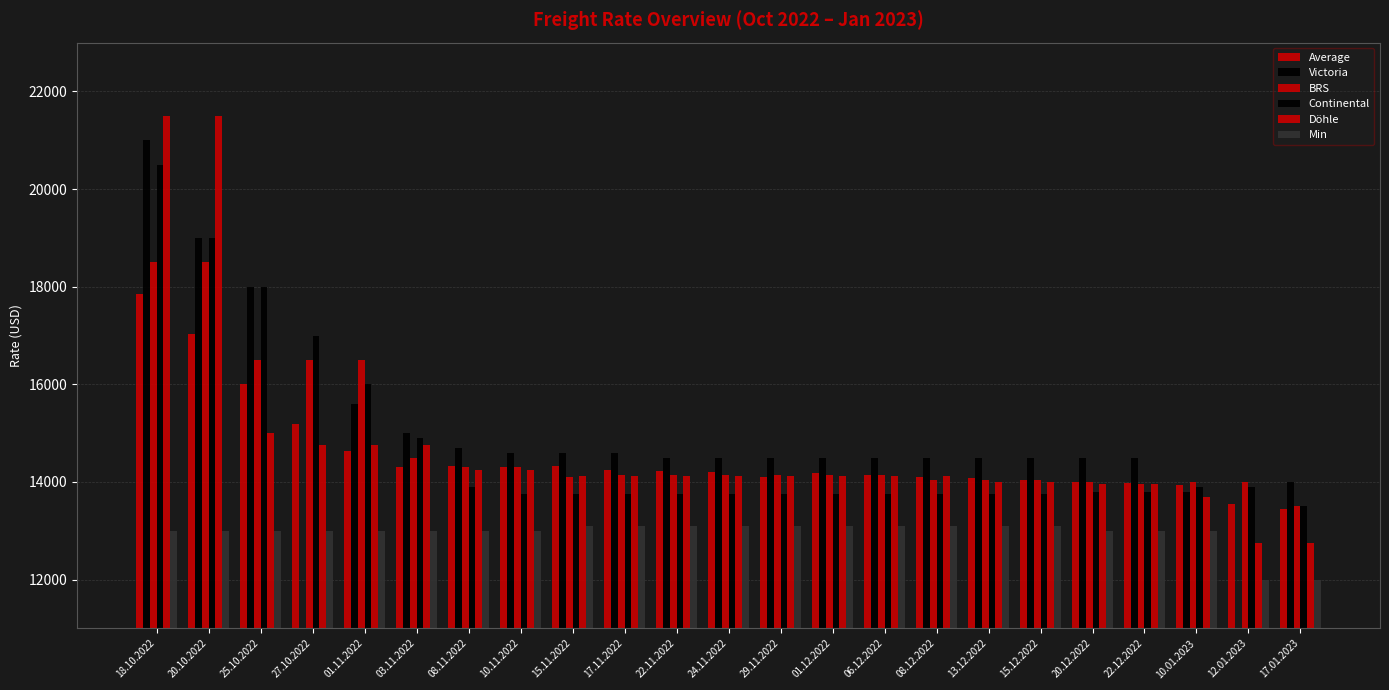

What is the label of the 18th bar from the left?

15.12.2022